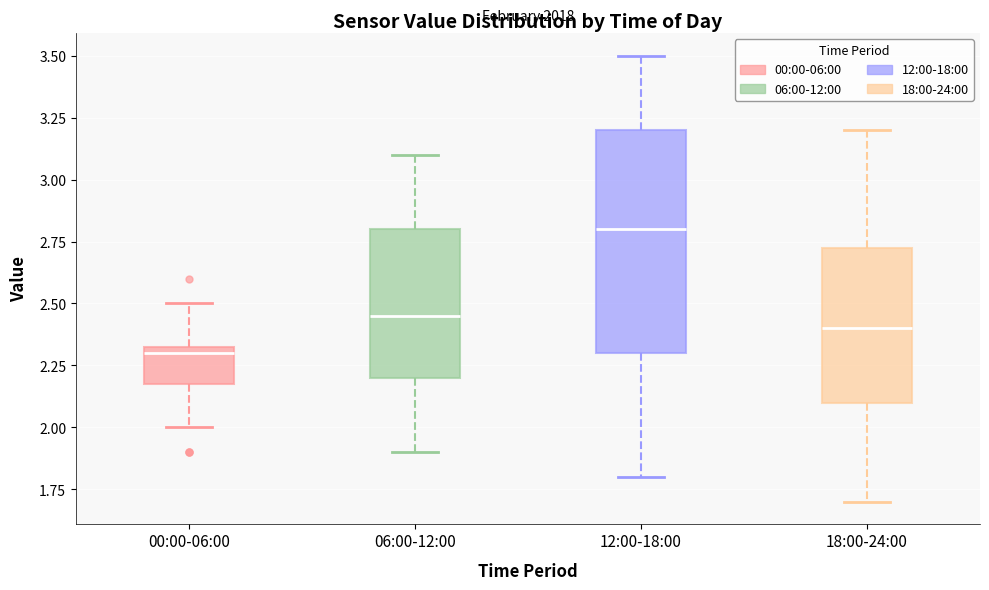

Reading left to right, read every box against the y-axis: the position of its median line, the range the box covers, and the ends of its whiskers. The values are not printed on the chart, so give them approximately, as read against the axis.

00:00-06:00: median 2.30, box 2.20 to 2.35, whiskers 2.00 to 2.50
06:00-12:00: median 2.45, box 2.20 to 2.80, whiskers 1.90 to 3.10
12:00-18:00: median 2.80, box 2.30 to 3.20, whiskers 1.80 to 3.50
18:00-24:00: median 2.40, box 2.10 to 2.75, whiskers 1.70 to 3.20